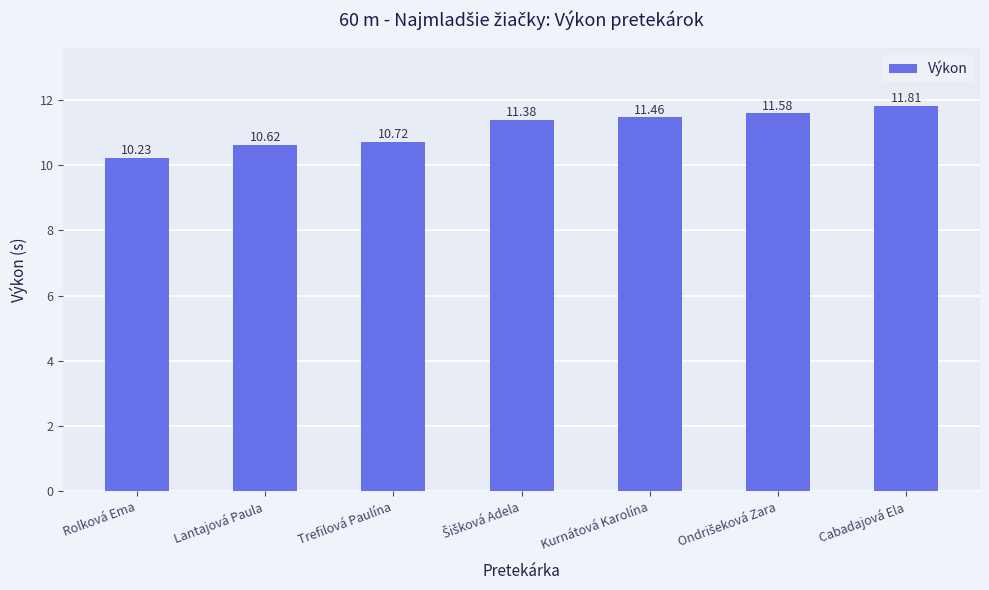

Which category has the lowest value across all series?

Rolková Ema